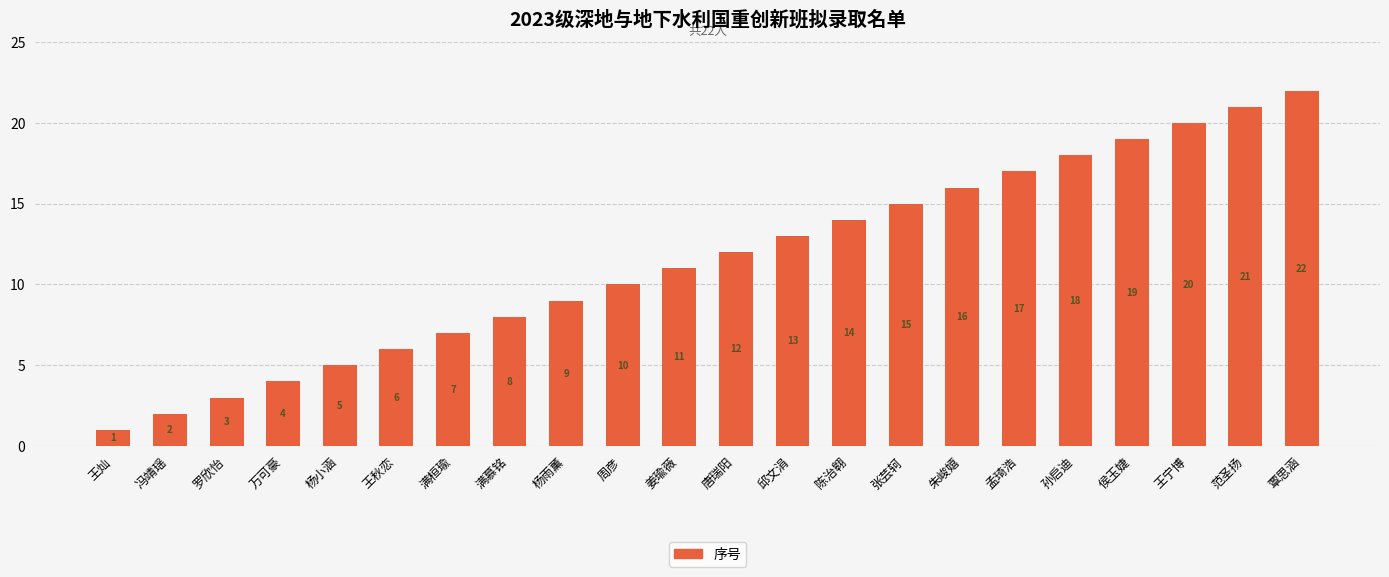

At which category does the chart reach its peak across all series?

覃思涵